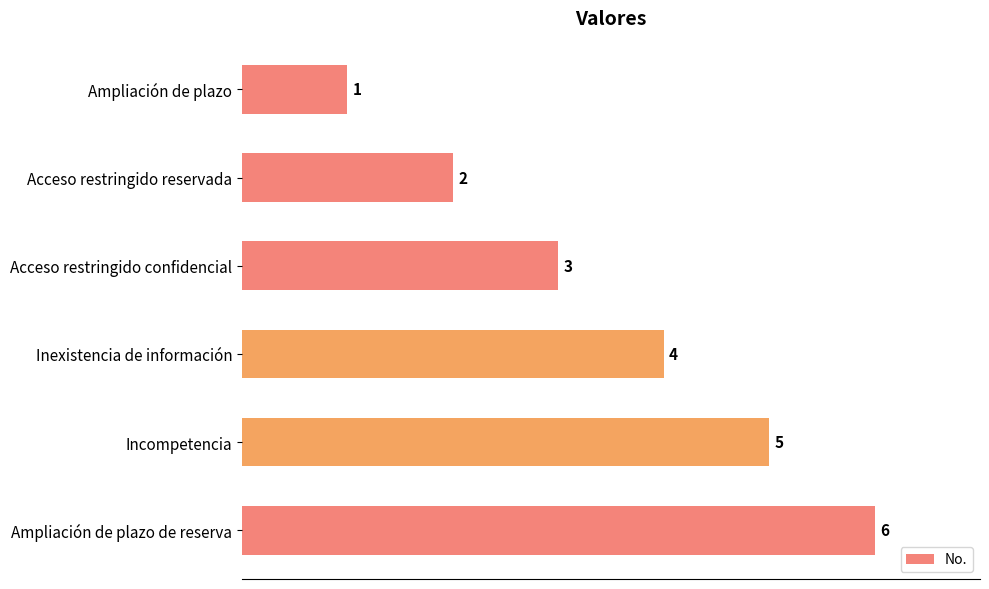

True or false: the data shows 4 at Inexistencia de información.

True